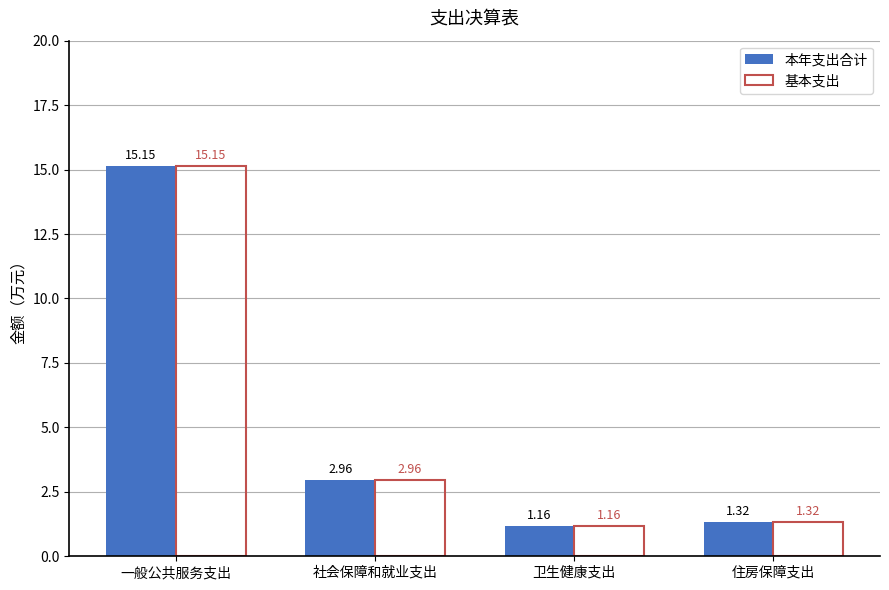

At which category does the chart reach its peak across all series?

一般公共服务支出